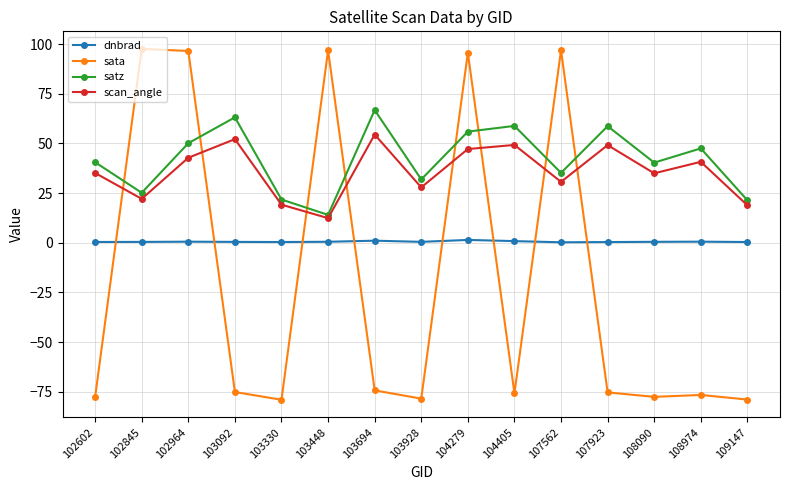

How many times do dnbrad and sata cross each other?

8